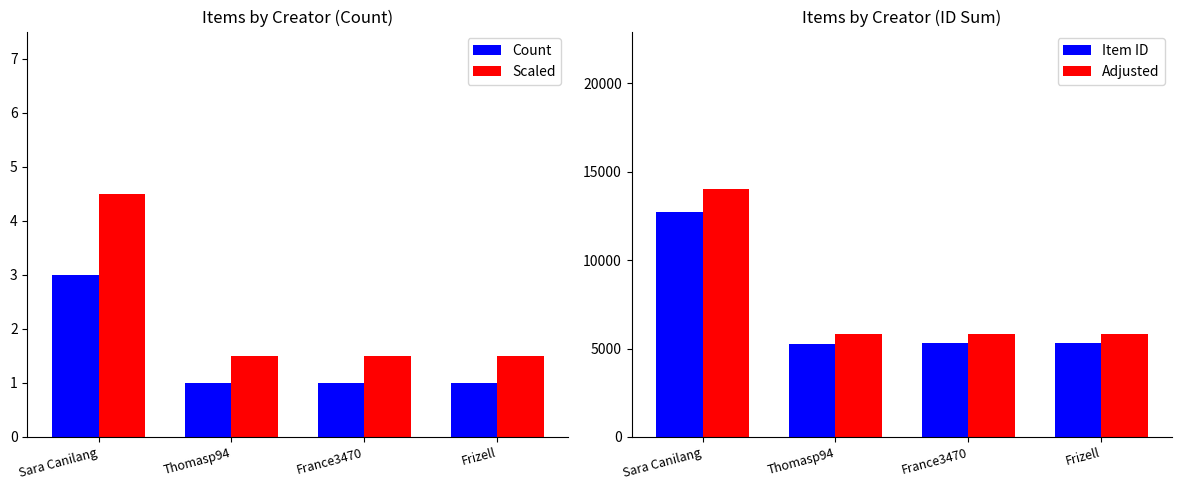

The Count series shows 0.3 at France3470. True or false?

False